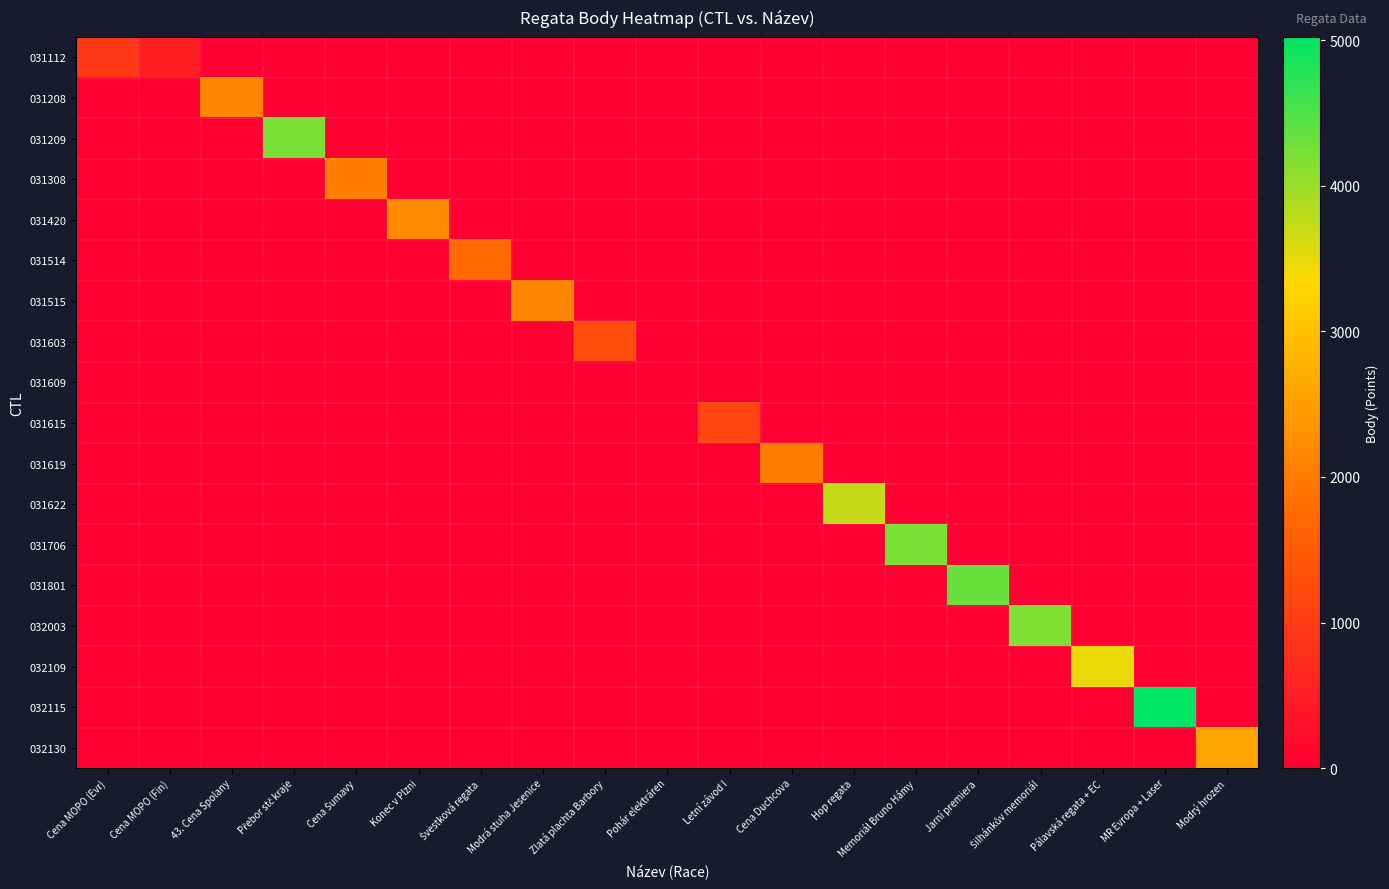

What is the greatest value displayed?

5022